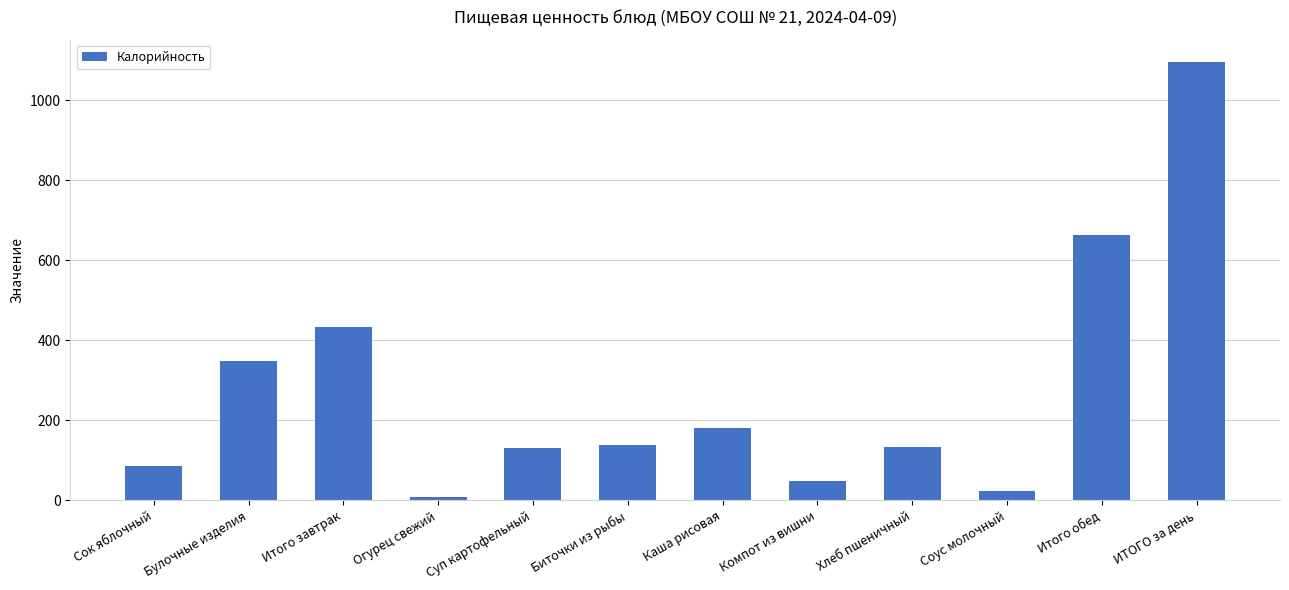

Between Сок яблочный and Булочные изделия, which is larger?

Булочные изделия